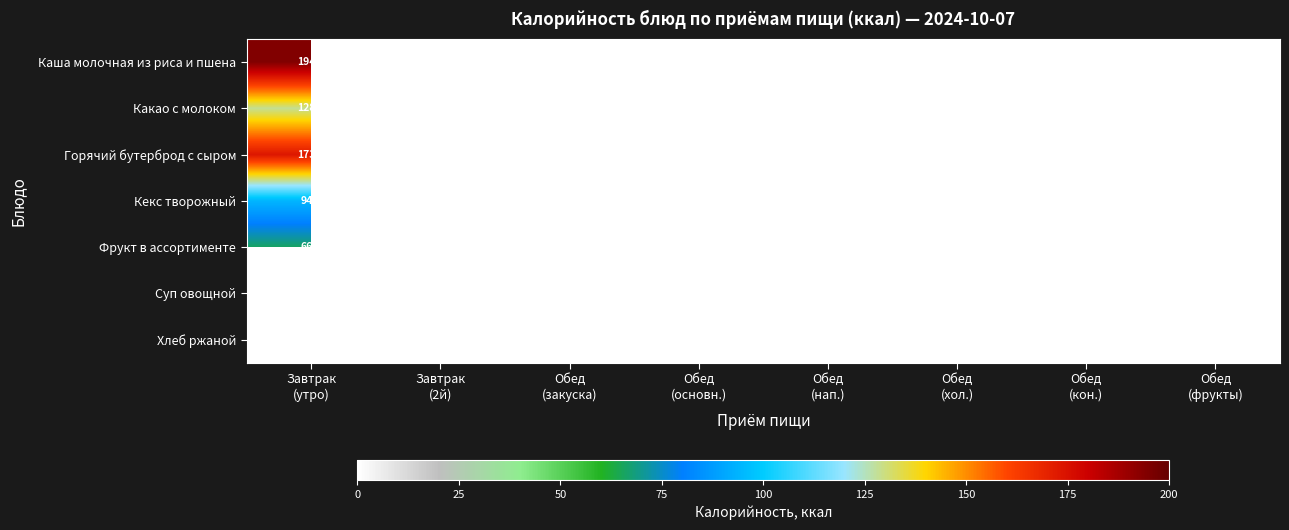

Is it true that Кекс творожный equals 61.5 at Обед (закуска)?

False